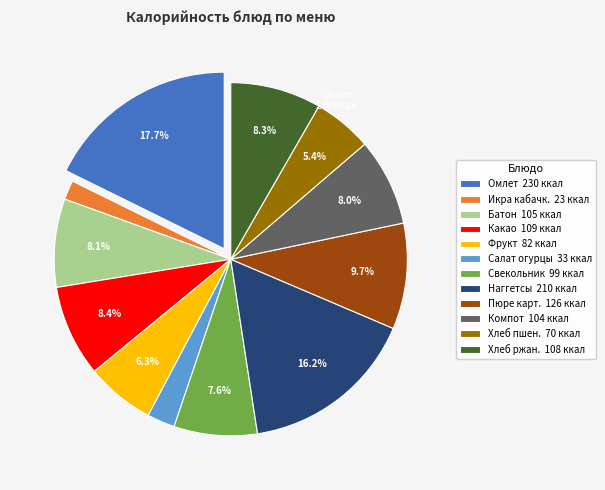

Does any single category account for the majority?

No